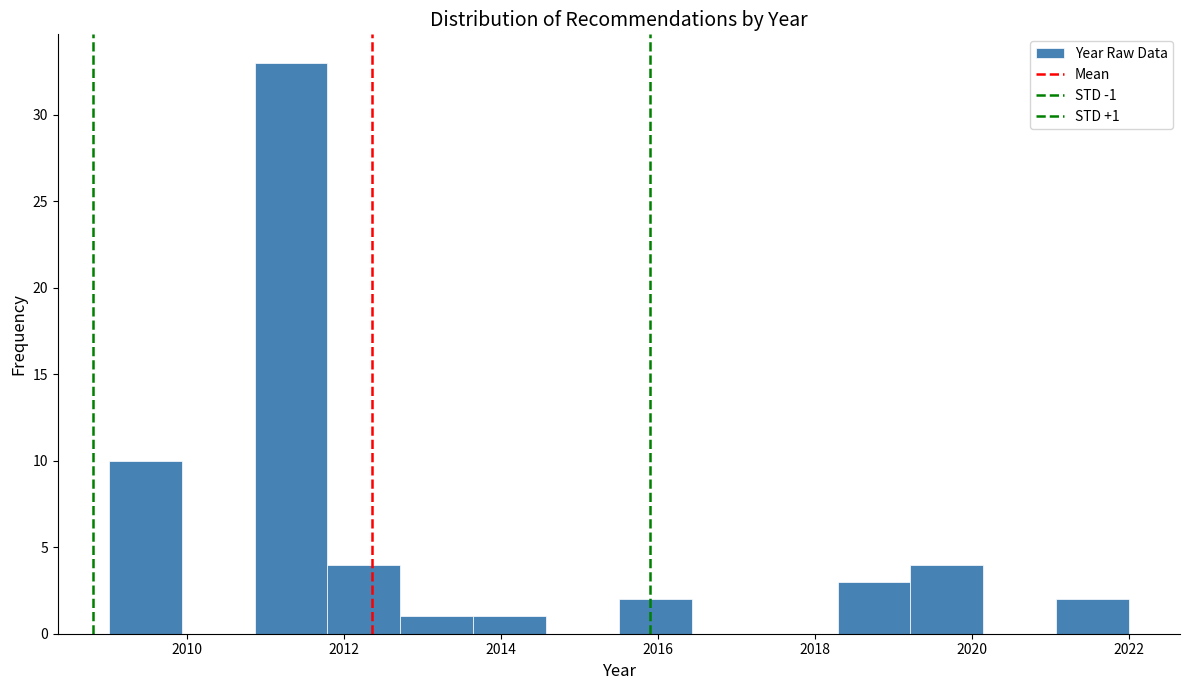

Over which range of the x-axis is the bar tallest?

2010.8 to 2011.8